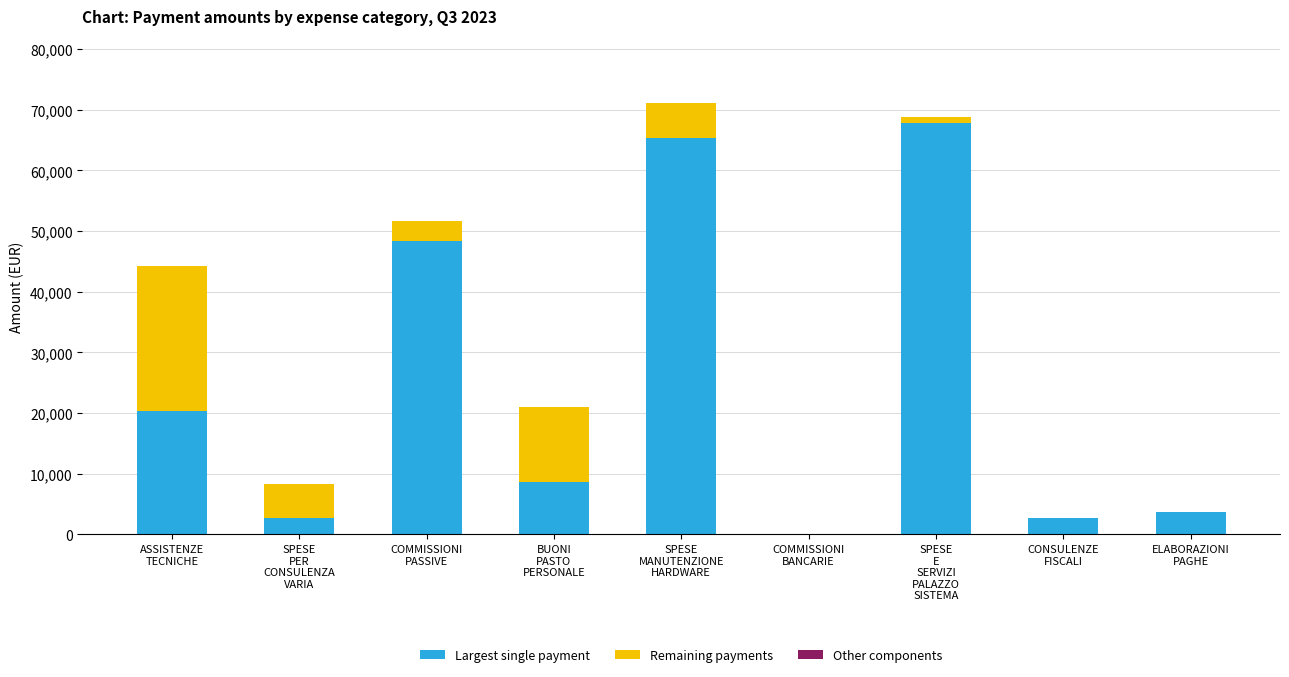

What is the sum of all Largest single payment values?

219570.6